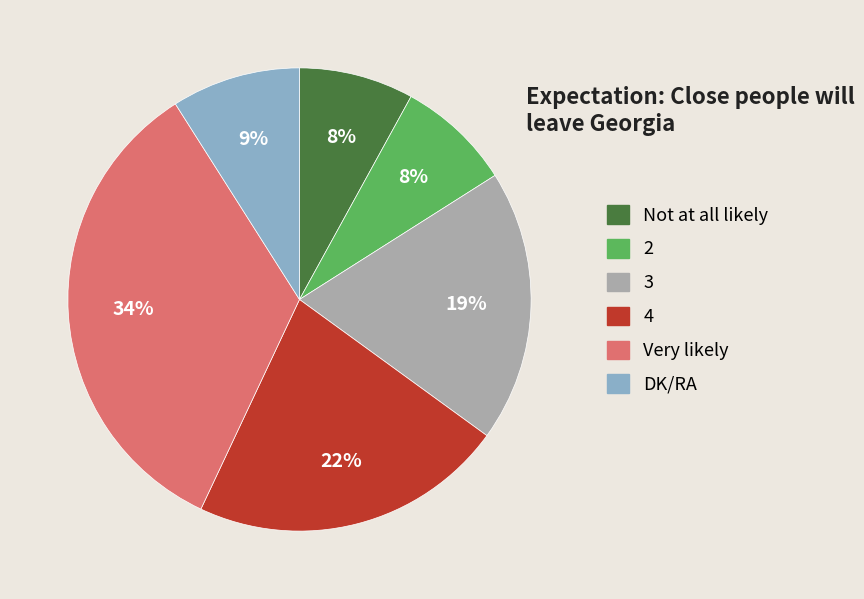

Combined, do Very likely and 2 account for over 50%?

No